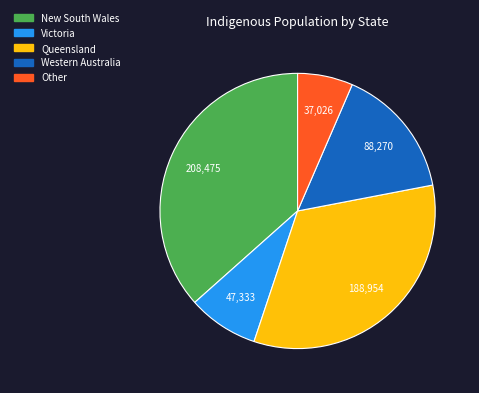

Approximately how many times larger is the value at New South Wales compared to Queensland?

1.1